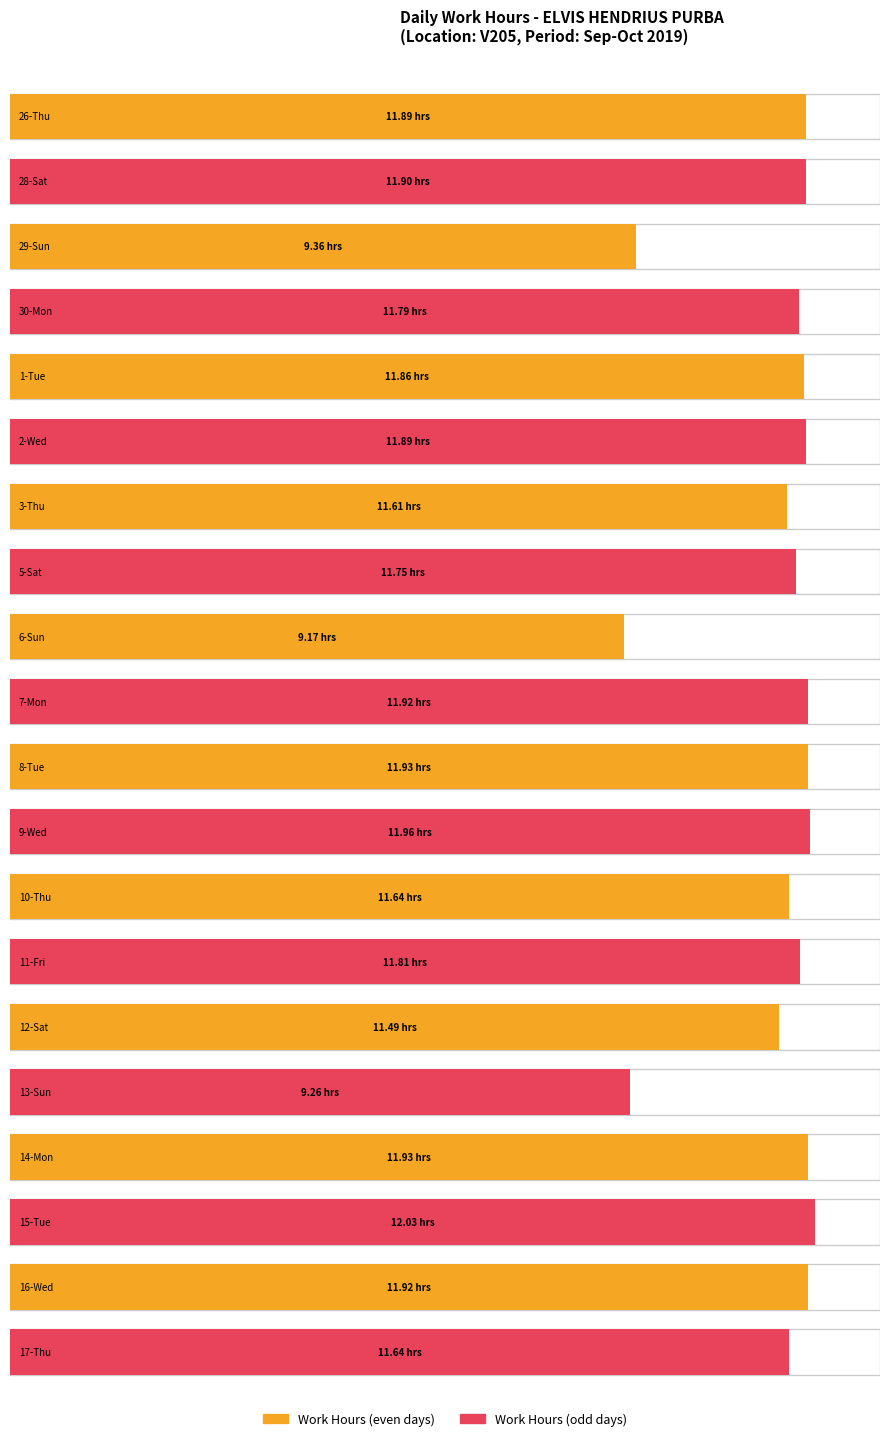

Are the bars grouped side by side (vs. stacked)?

No